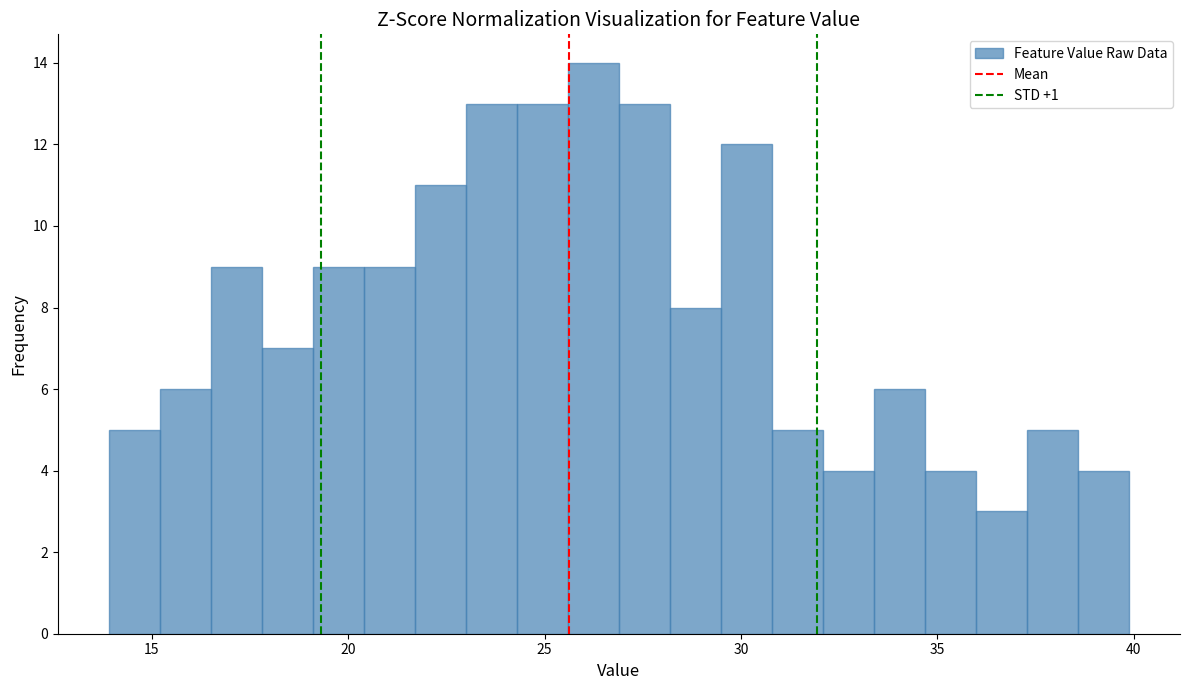

Around what value on the x-axis is the tallest bar? Give the approximate position of its centre, as read against the axis.

26.0